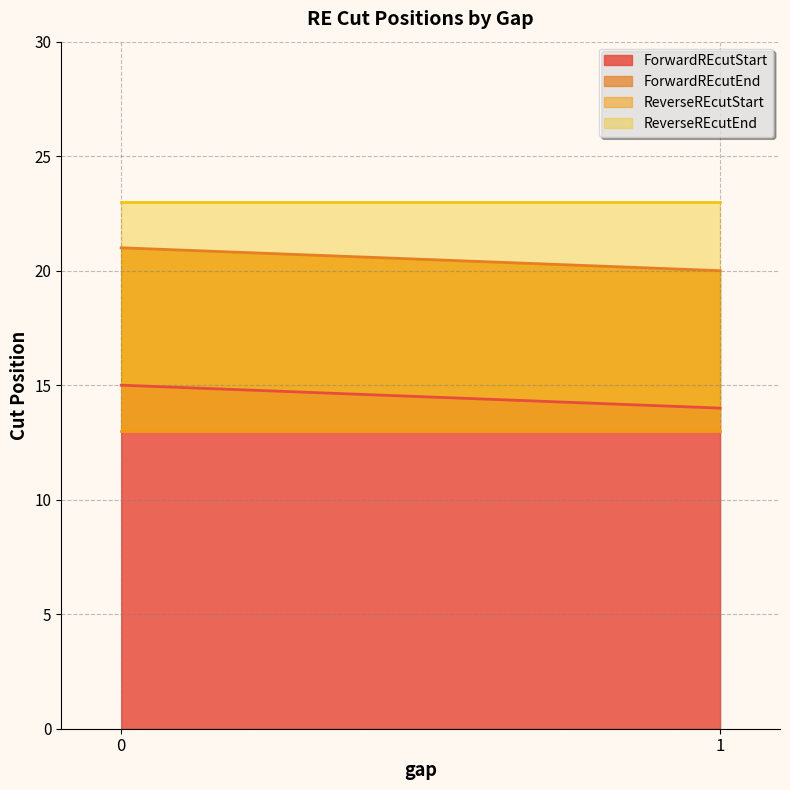

What is the difference between the ForwardREcutEnd values at 0 and 1?

1